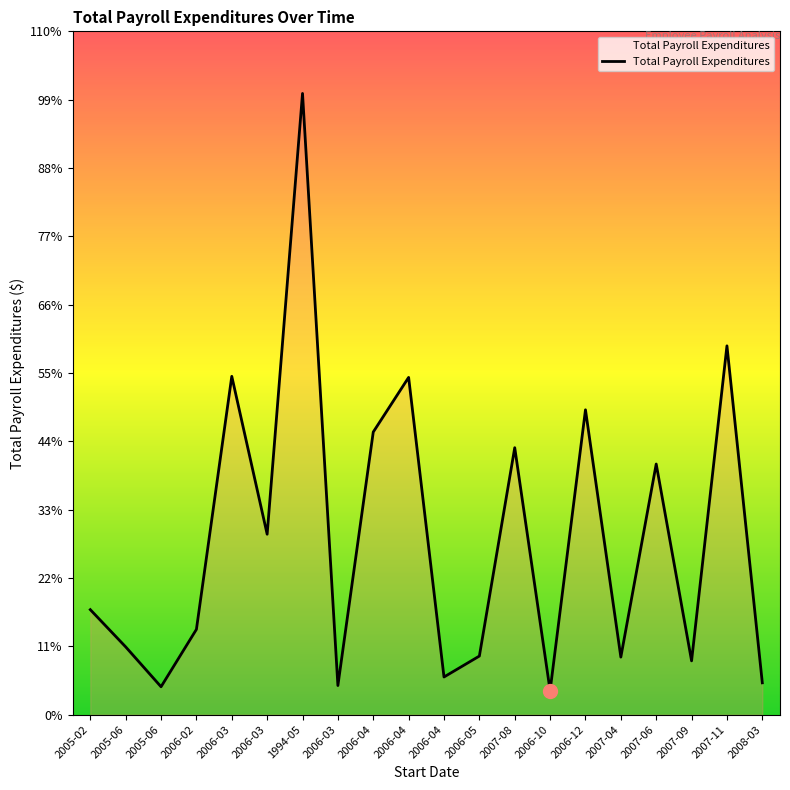

List the labels in order of value, largest first.

1994-05, 2007-11, 2006-03, 2006-04, 2006-12, 2006-04, 2007-08, 2007-06, 2006-03, 2005-02, 2006-02, 2005-06, 2006-05, 2007-04, 2007-09, 2006-04, 2008-03, 2006-03, 2005-06, 2006-10